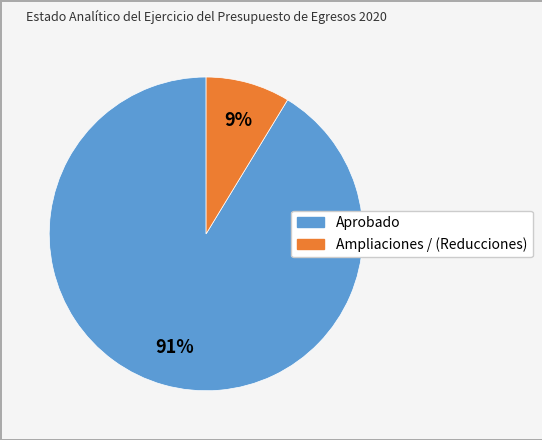

Which slice is the smallest?

Ampliaciones / (Reducciones)